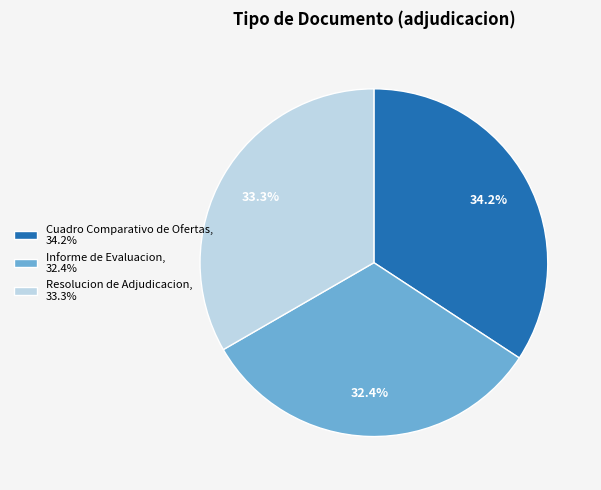

To the nearest percent, what portion does Informe de Evaluacion represent?

32%